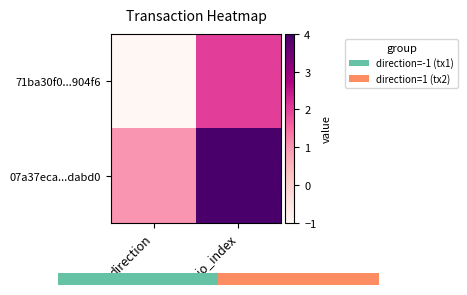

Which series has the largest total across all categories?

07a37eca...dabd0